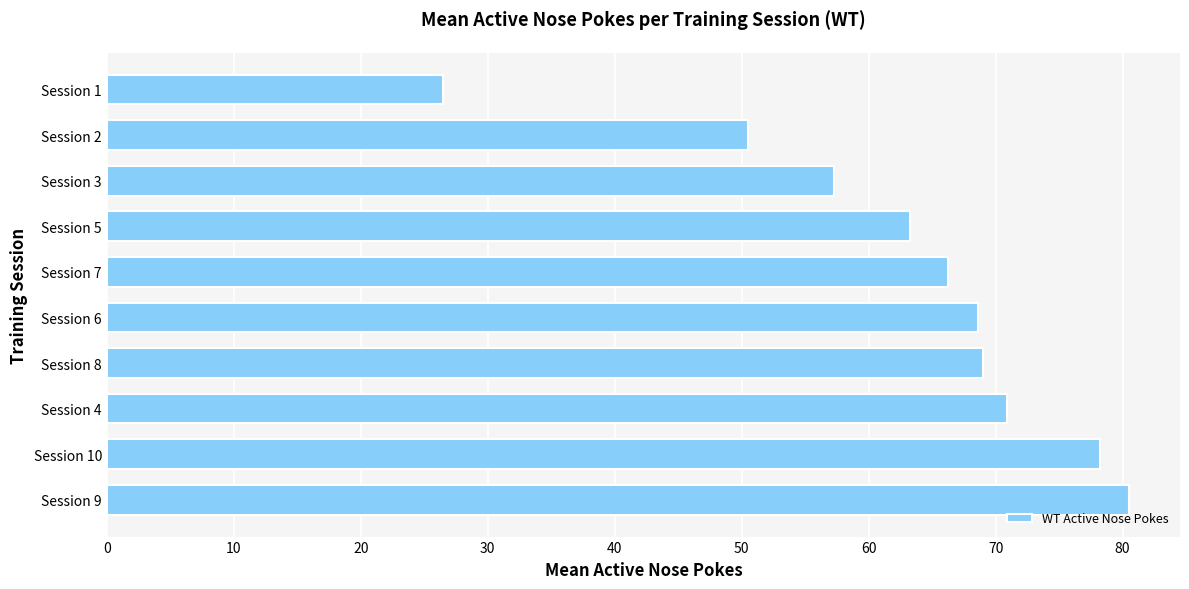

How many distinct data groups are displayed?

1